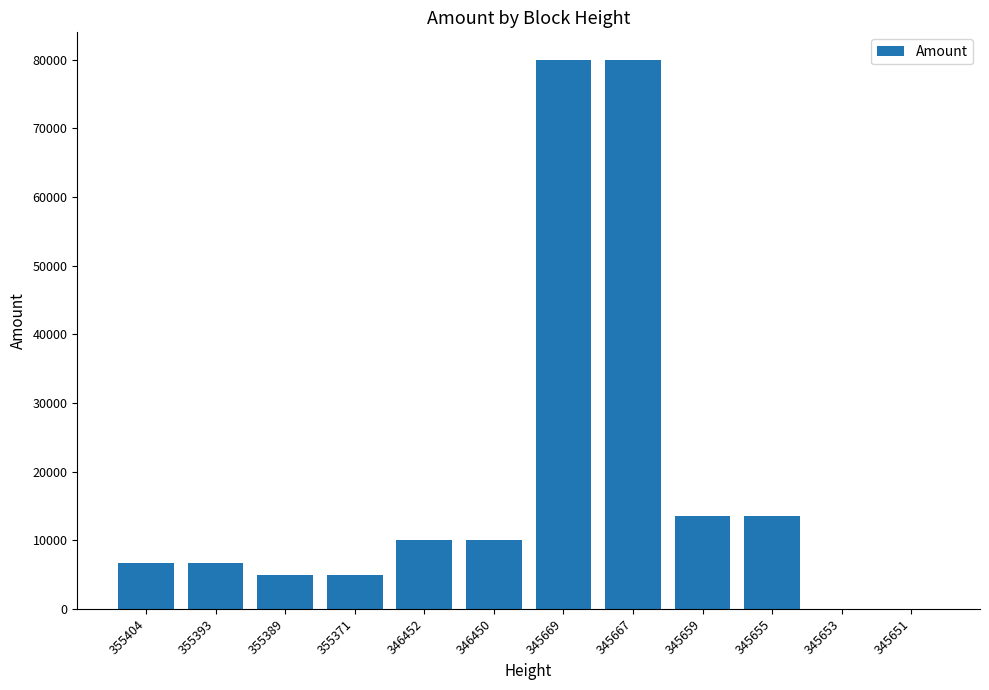

Are the bars grouped side by side (vs. stacked)?

No